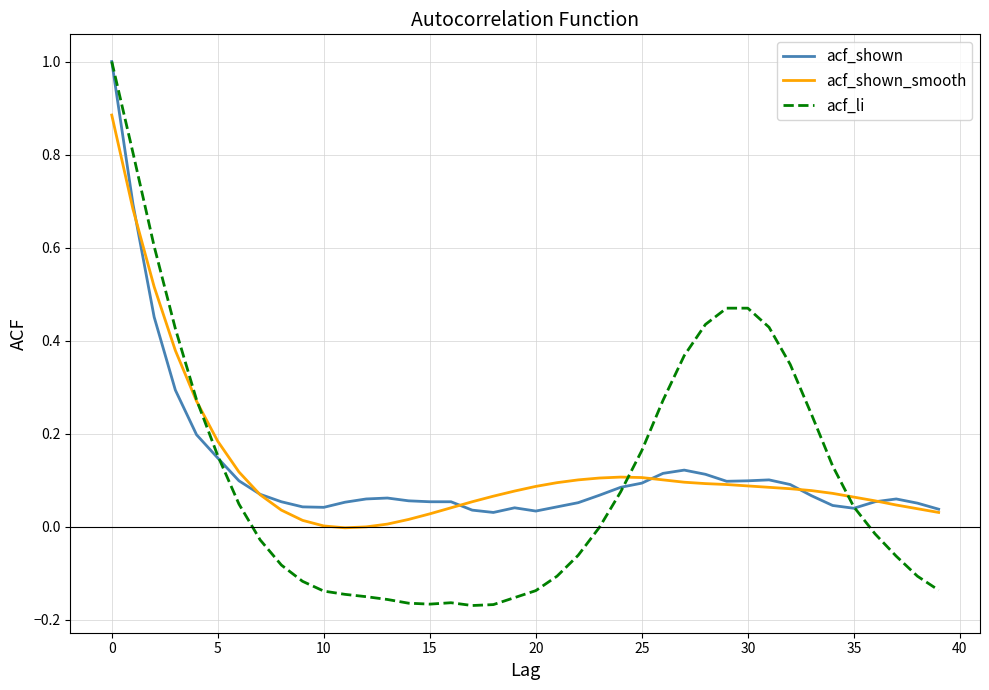

How many distinct data groups are displayed?

3